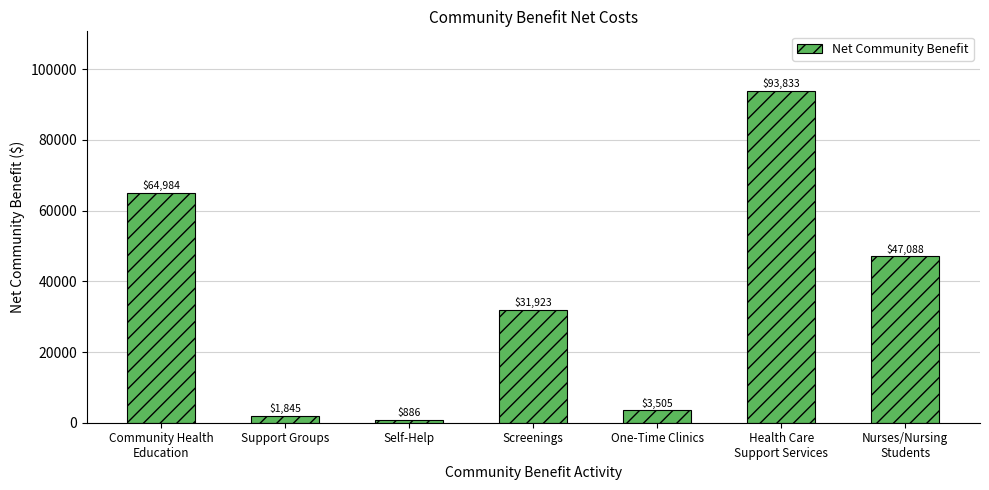

What is the label of the 5th bar from the left?

One-Time Clinics